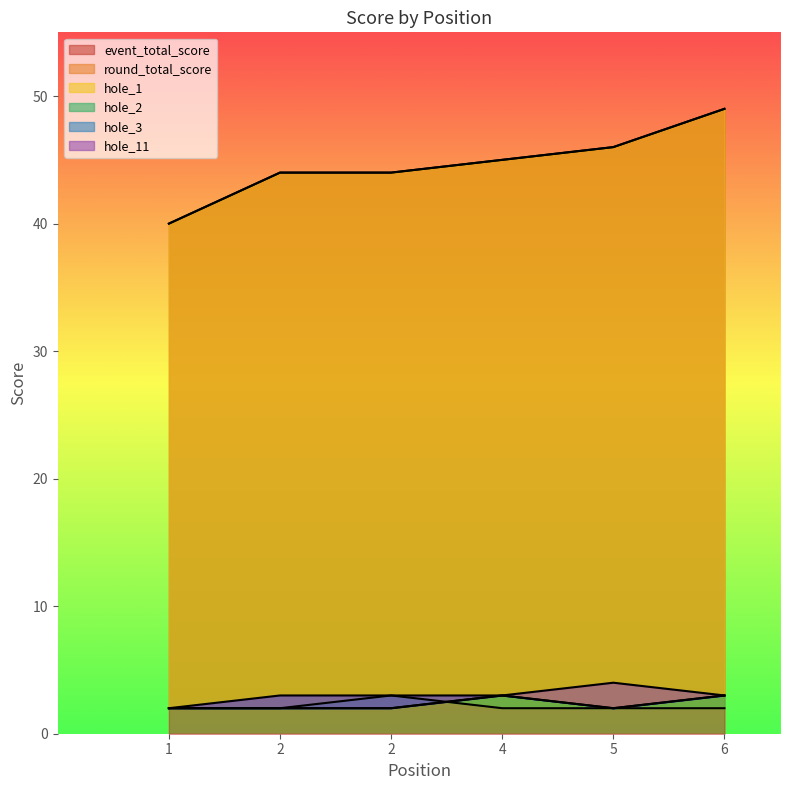

True or false: round_total_score and hole_3 cross at least once.

False